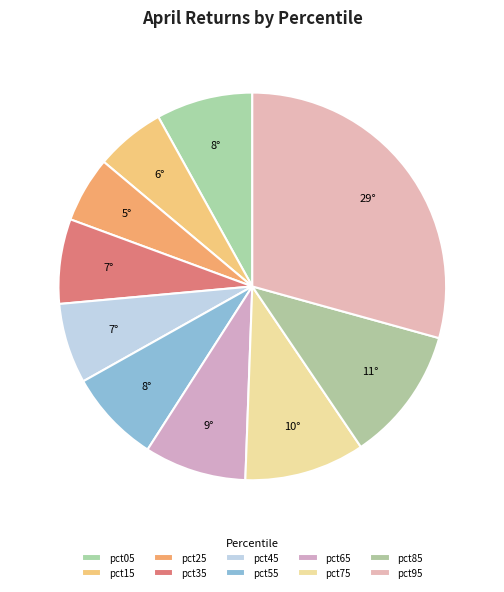

Is it true that pct85 is 23% of the pie?

False